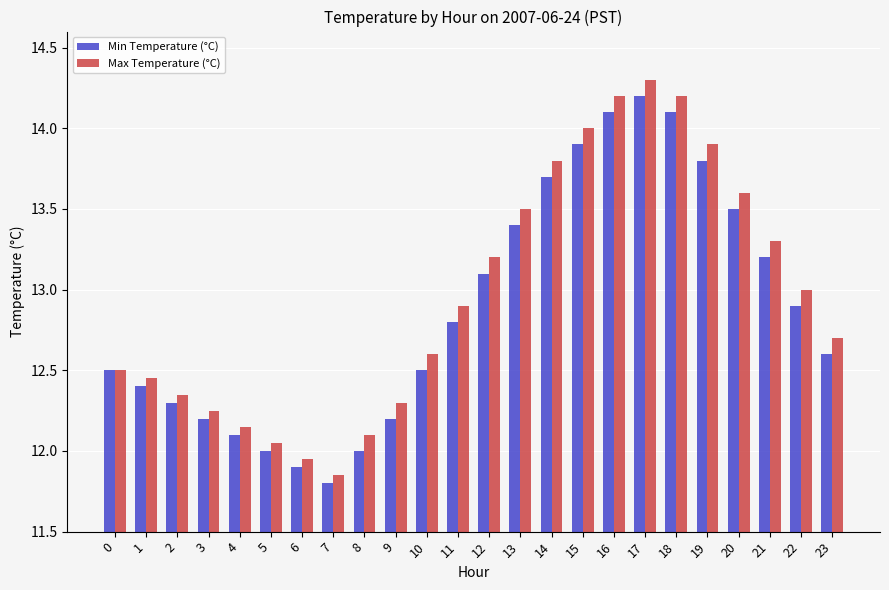

What is the sum of the Min Temperature (°C) values at 12 and 10?

25.6